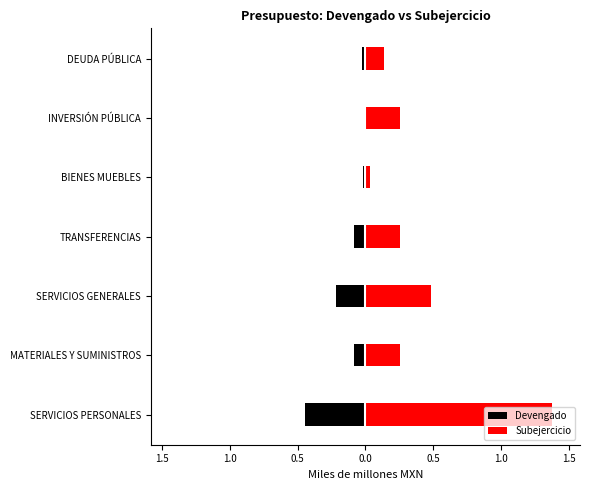

Between 0.5 and 0.0, which series saw the biggest shift?

Subejercicio